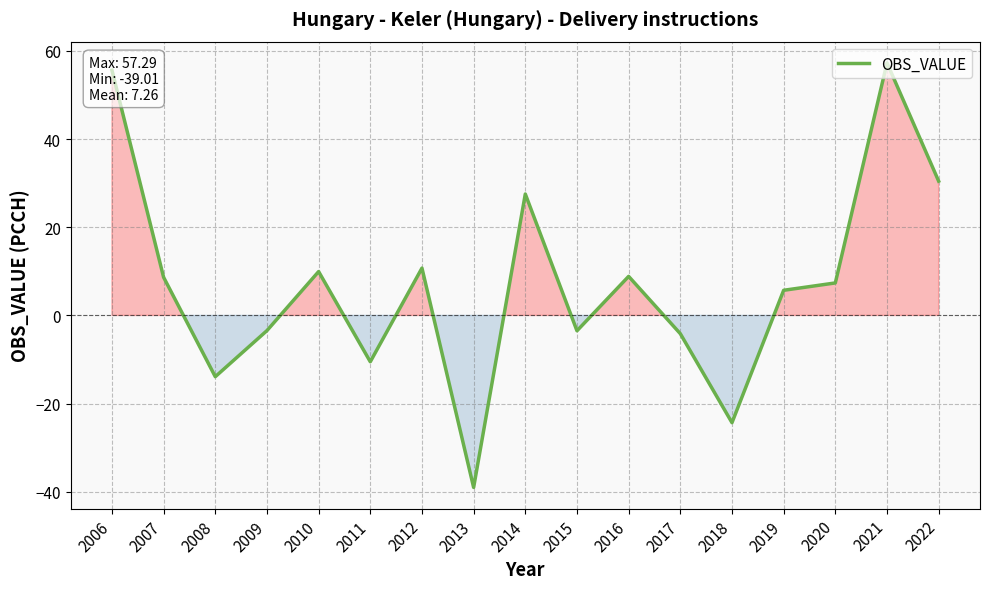

Which category has the lowest value across all series?

2013